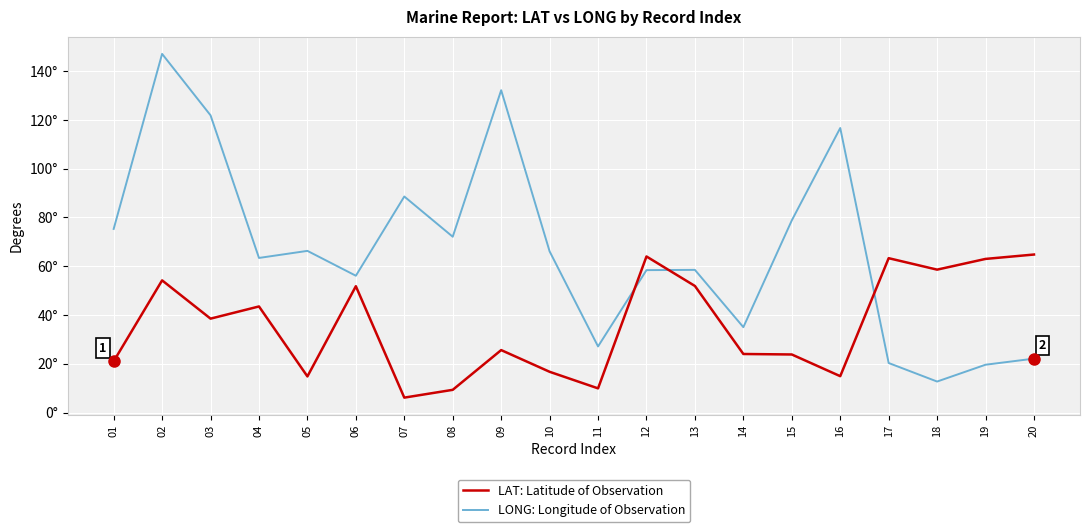

Reading left to right, list all the values displayed in this chart.

LAT: Latitude of Observation: 21.0	54.2	38.5	43.5	14.8	51.8	6.1	9.3	25.6	16.7	9.9	64.0	51.9	24.0	23.8	14.9	63.3	58.6	63.0	64.8
LONG: Longitude of Observation: 75.3	147.1	121.9	63.4	66.3	56.1	88.6	72.1	132.2	66.1	27.1	58.4	58.5	35.0	78.8	116.7	20.3	12.7	19.6	22.1